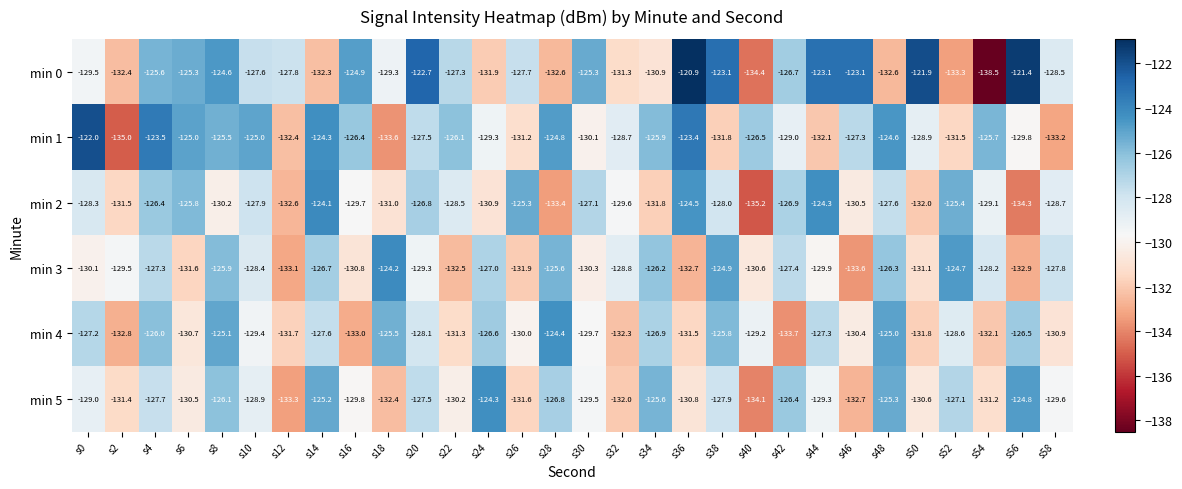

Count the number of categories in the chart.

30